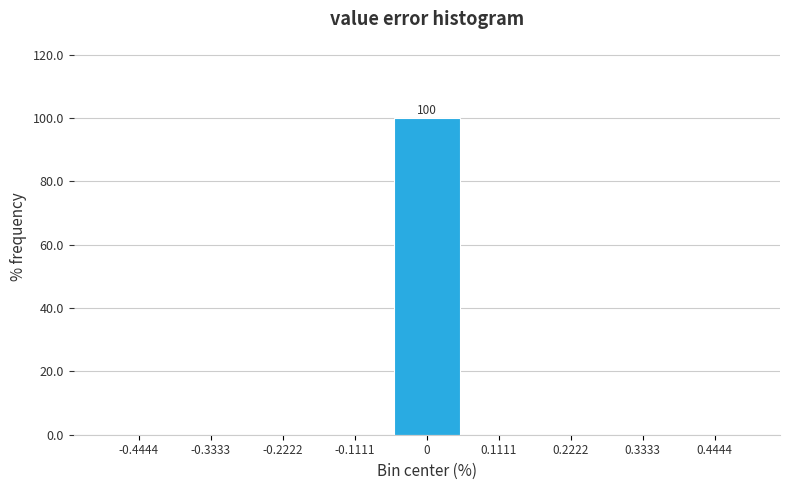

Over which range of the x-axis is the bar tallest?

-0.06 to 0.06